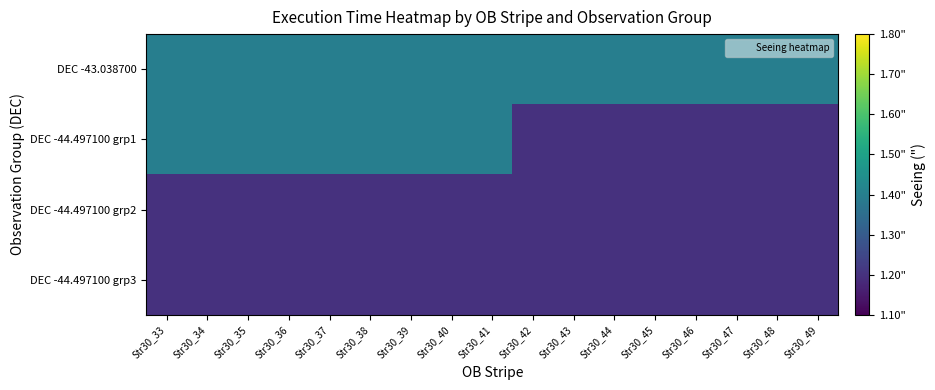

Which category has the highest value across all series?

Str30_33